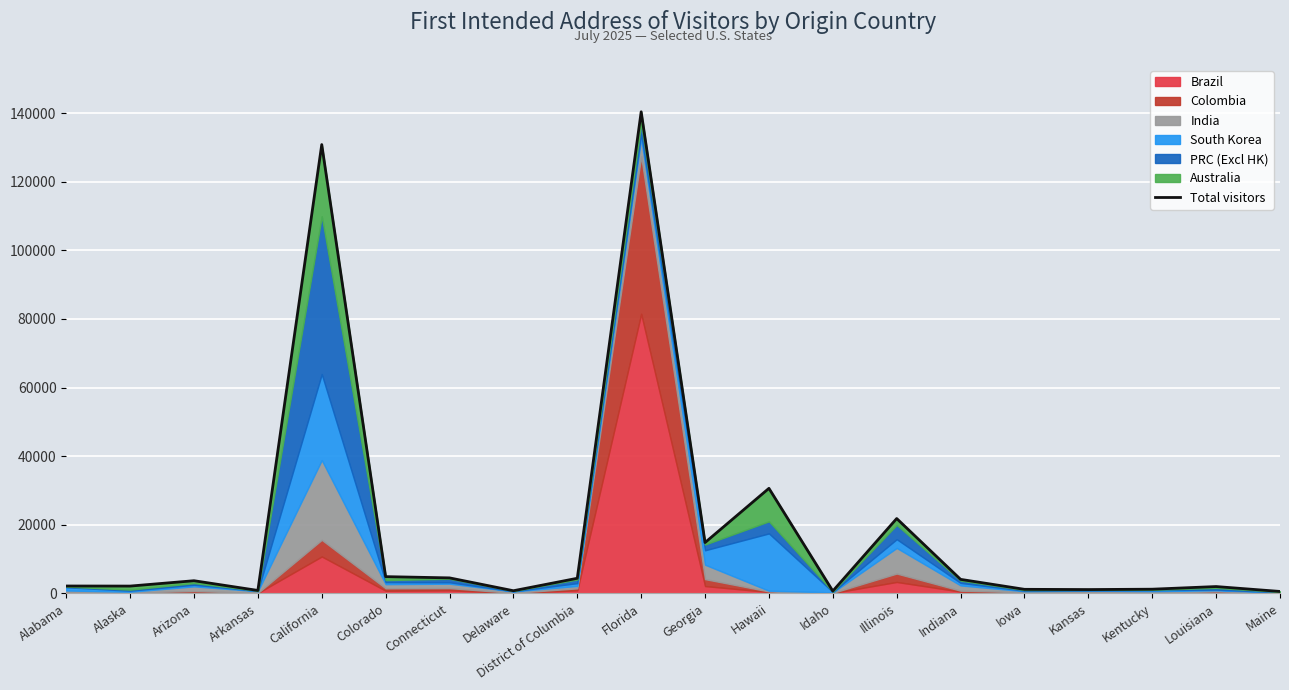

What value does the data have at Delaware?

772